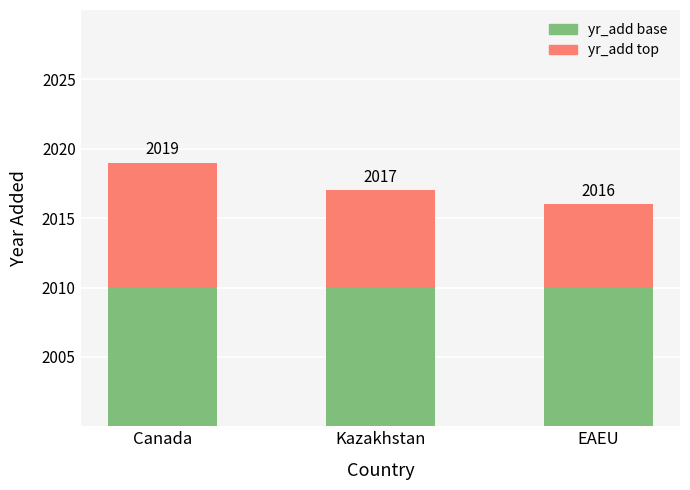

Count the number of categories in the chart.

3